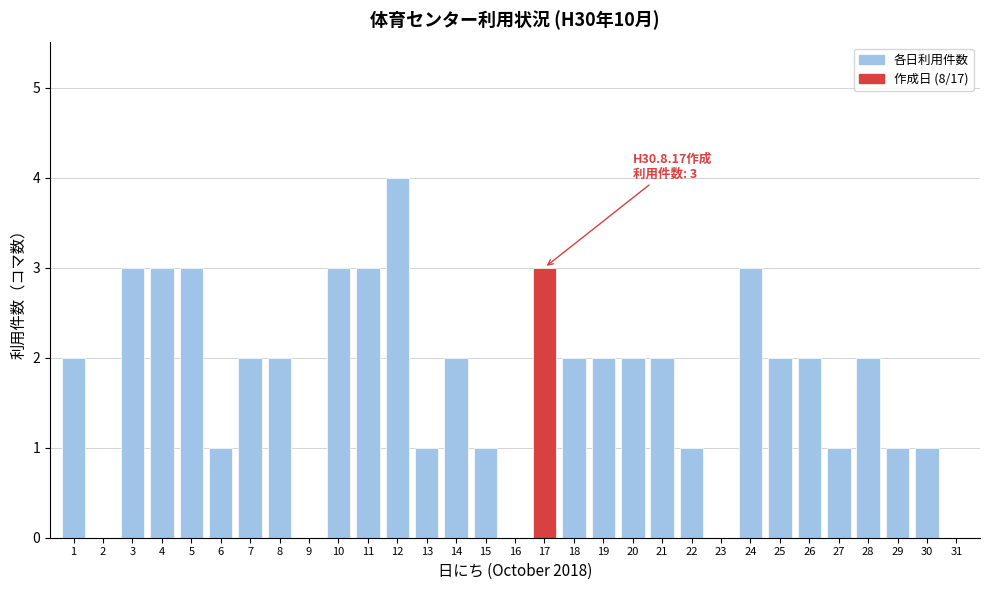

What is the sum of all values?

54